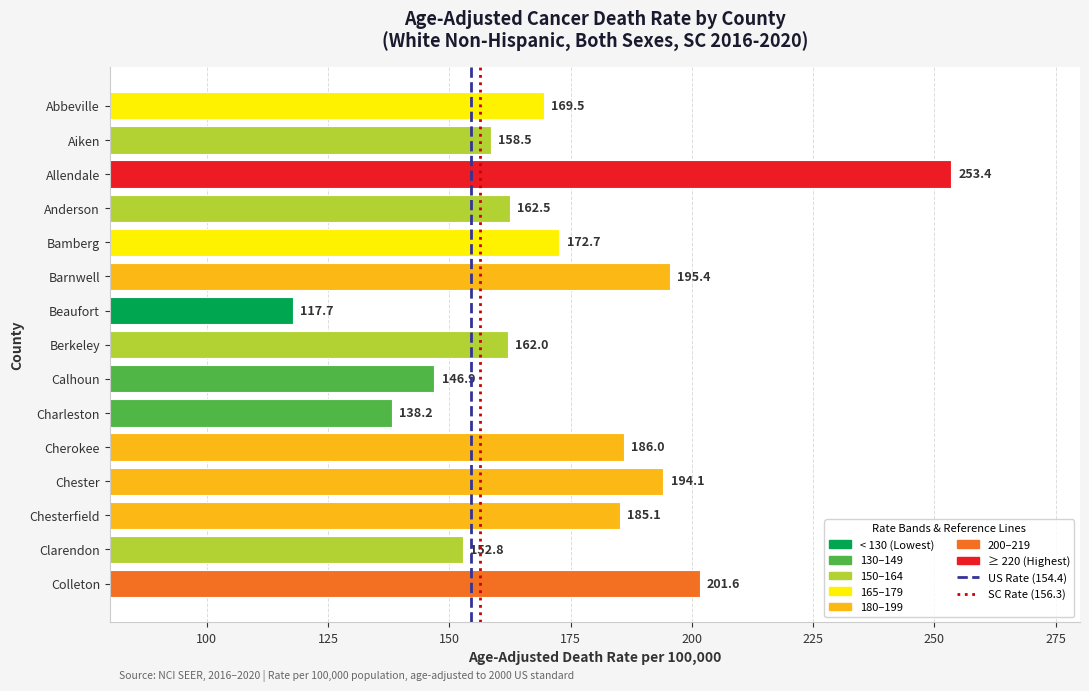

Reading top to bottom, extract all data points from this chart.

169.5	158.5	253.4	162.5	172.7	195.4	117.7	162.0	146.9	138.2	186.0	194.1	185.1	152.8	201.6